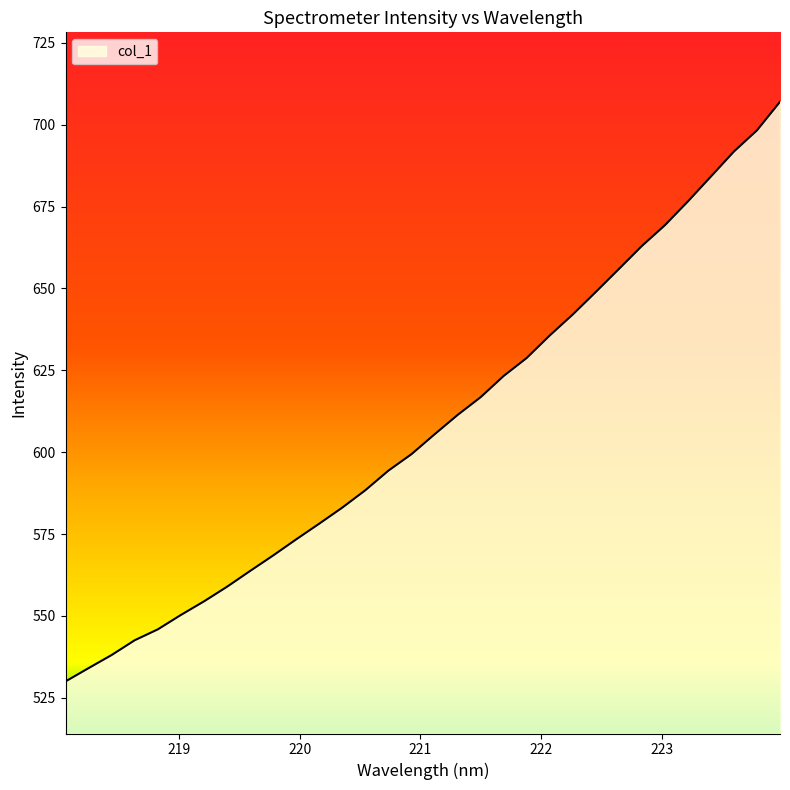

What is the difference between the maximum and minimum values?

177.0